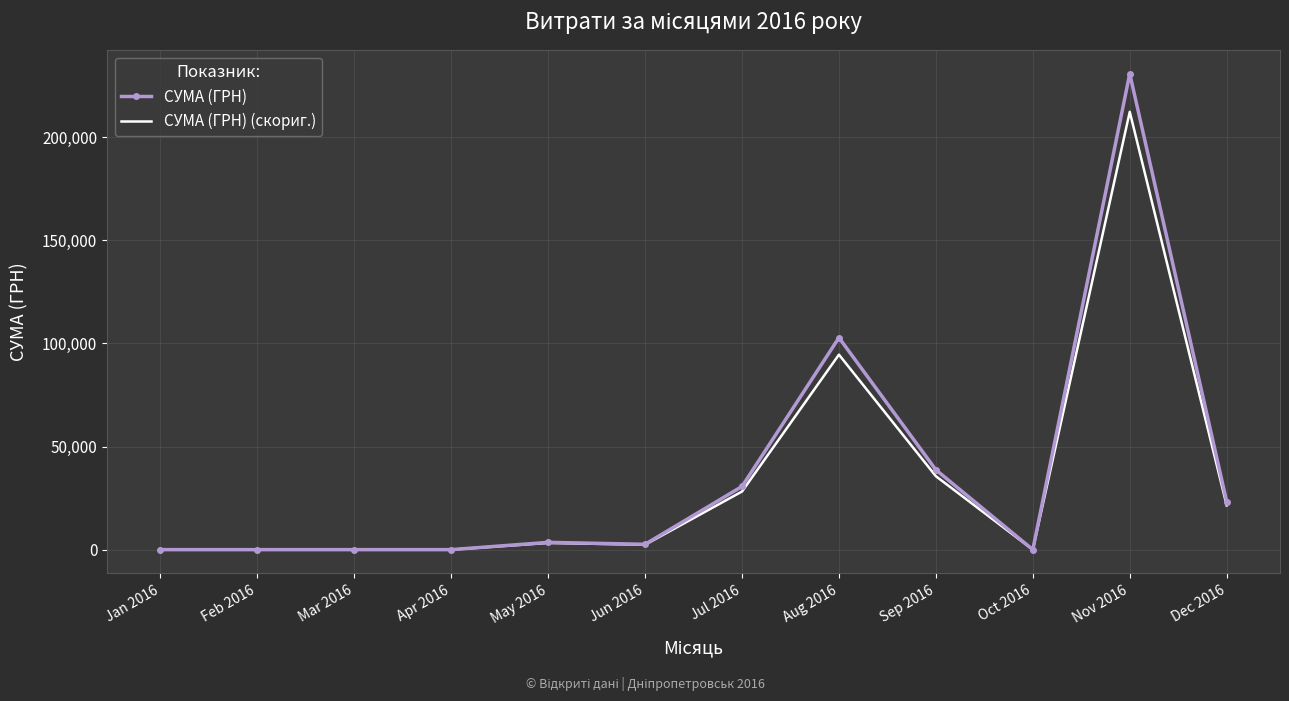

Which series has the widest spread of values?

СУМА (ГРН)